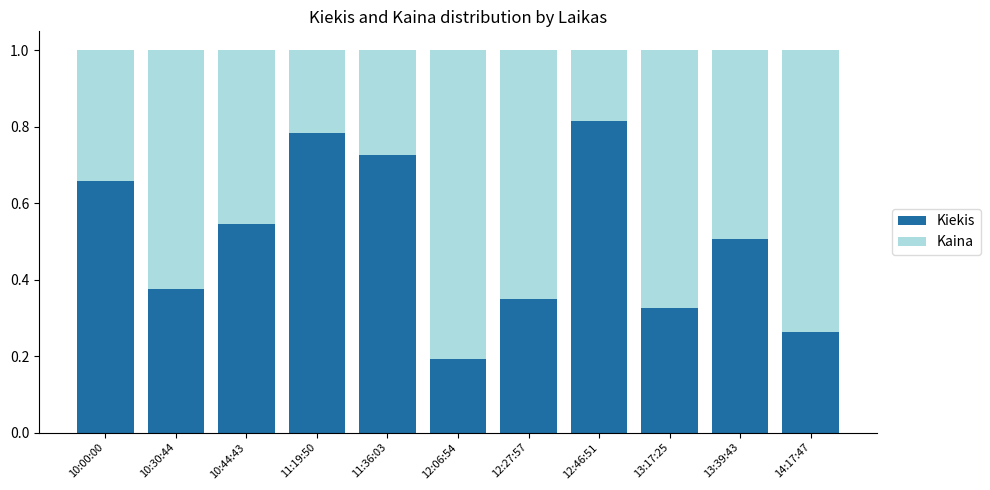

At which label does Kiekis reach its minimum?

12:06:54